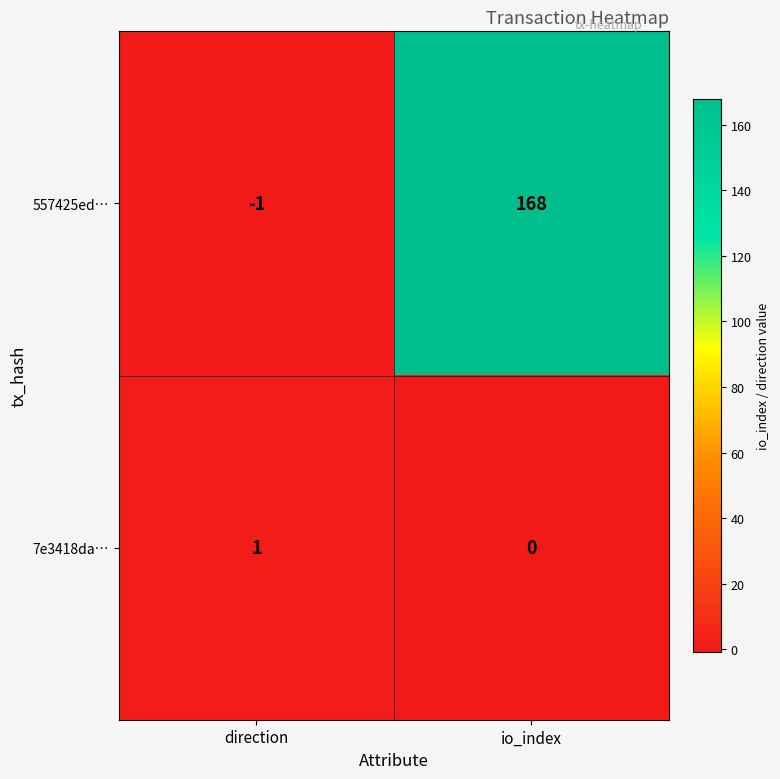

What is the maximum value shown in the chart?

168